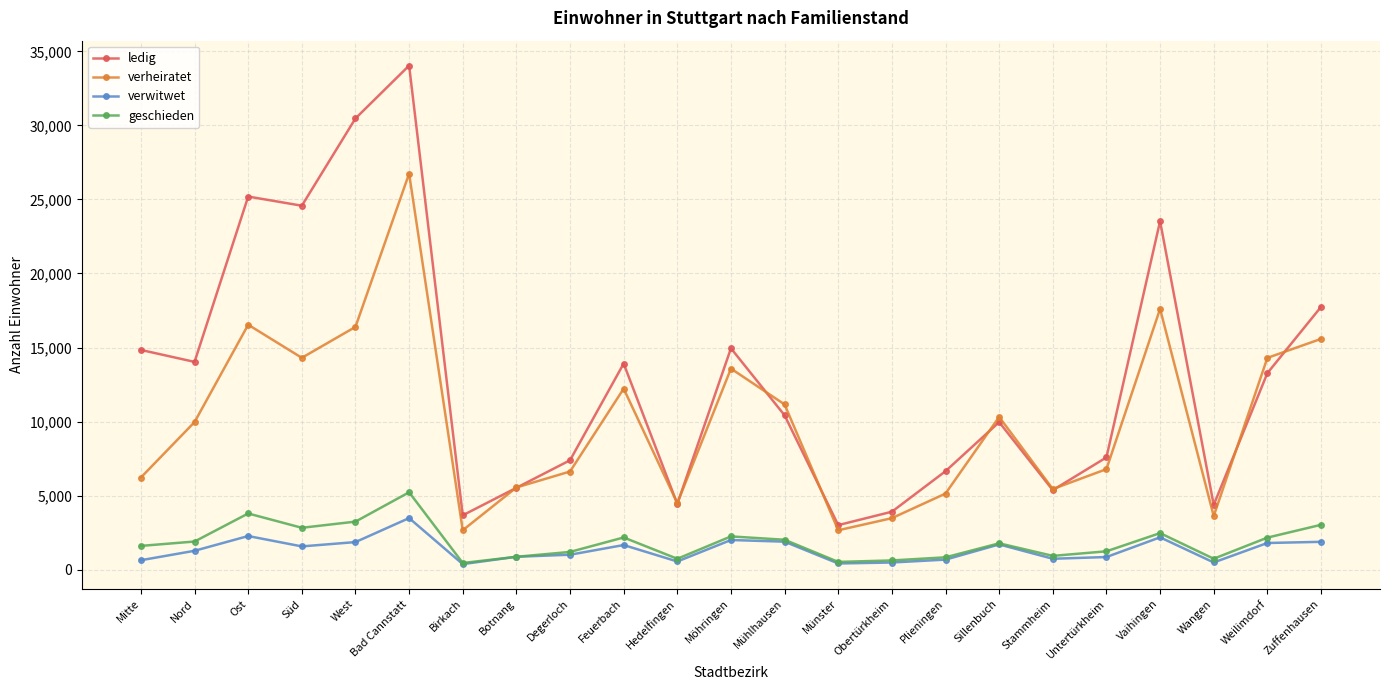

What is the label of the 2nd point from the right?

Weilimdorf